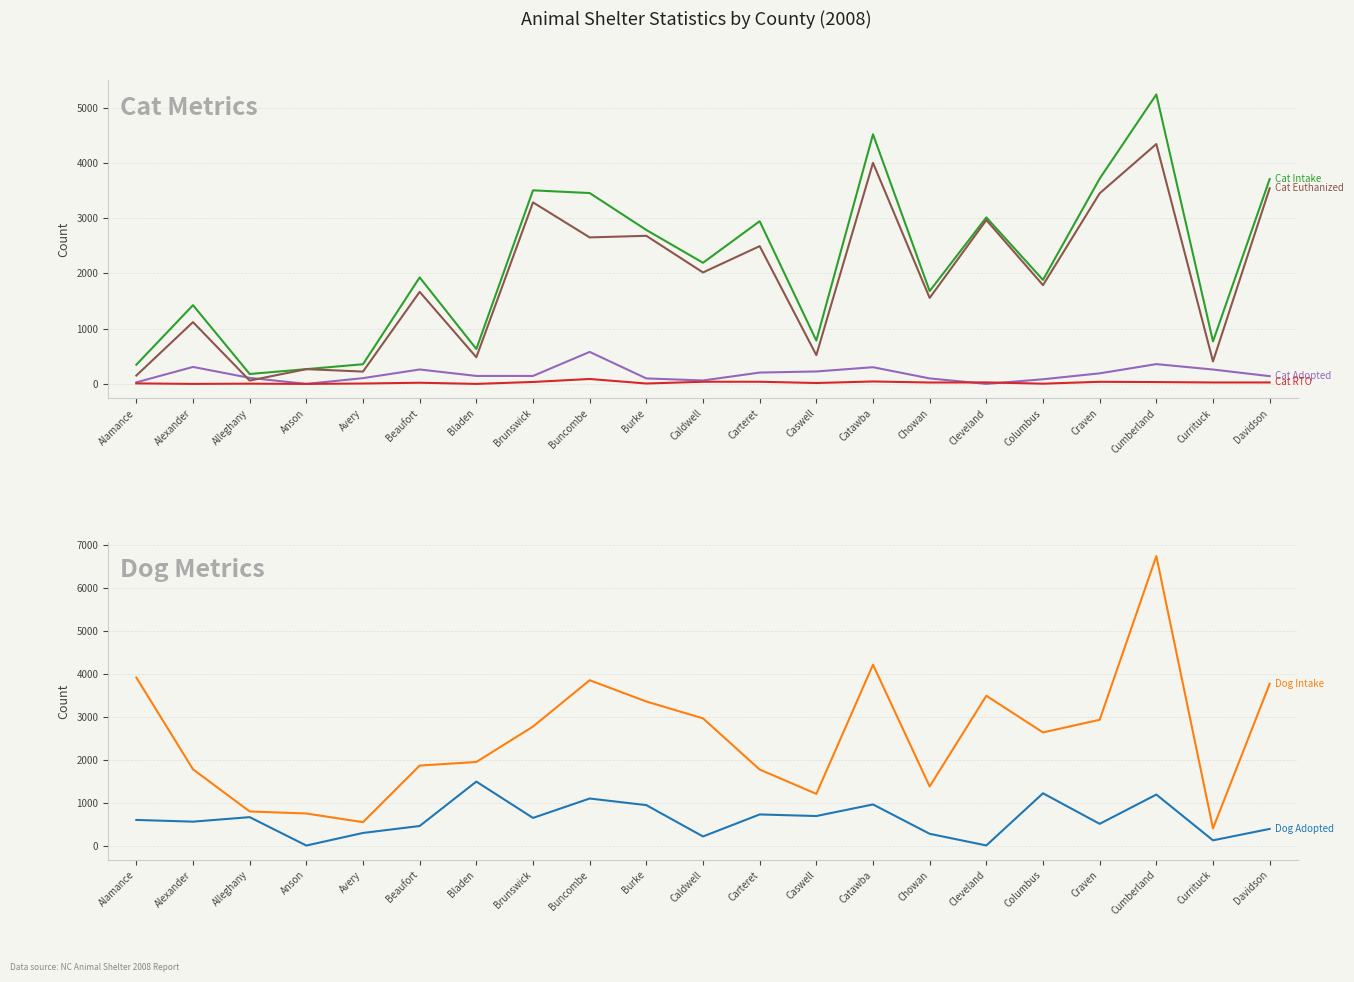

What is the difference between the maximum and minimum values in the Cat RTO series?

89